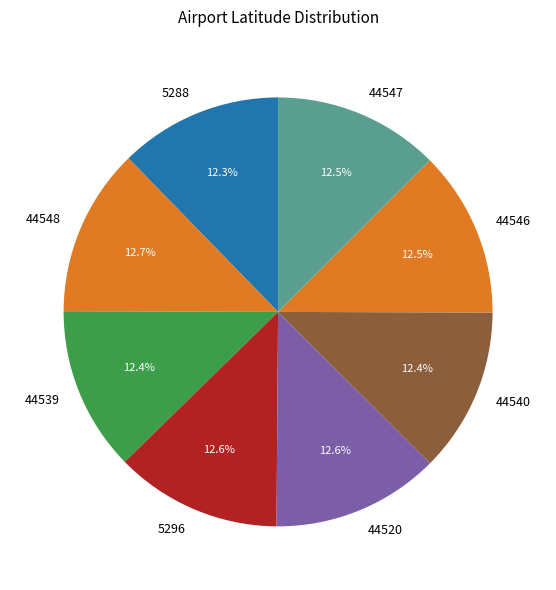

Approximately how many times larger is the value at 44539 compared to 44547?

1.0